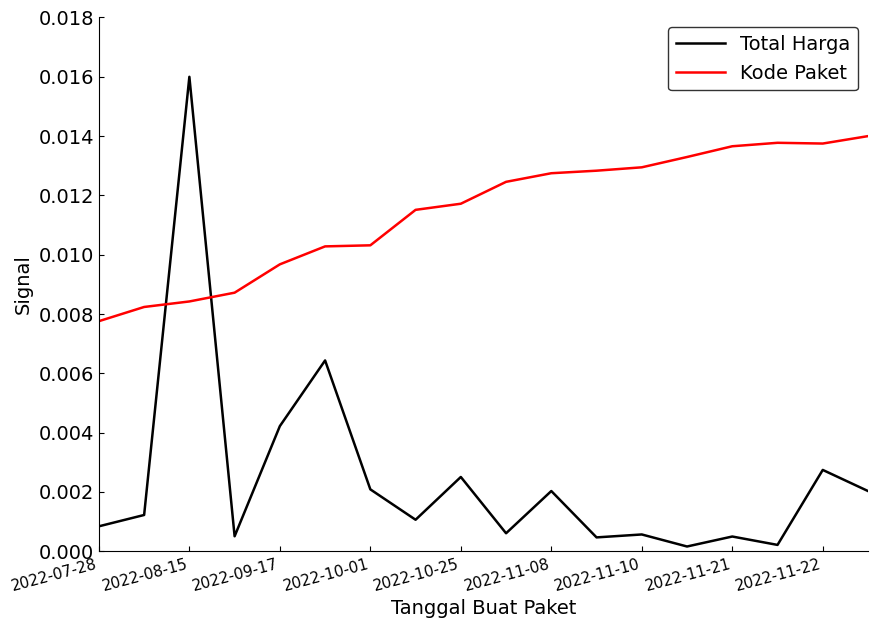

What are all the series names shown in the legend?

Total Harga, Kode Paket